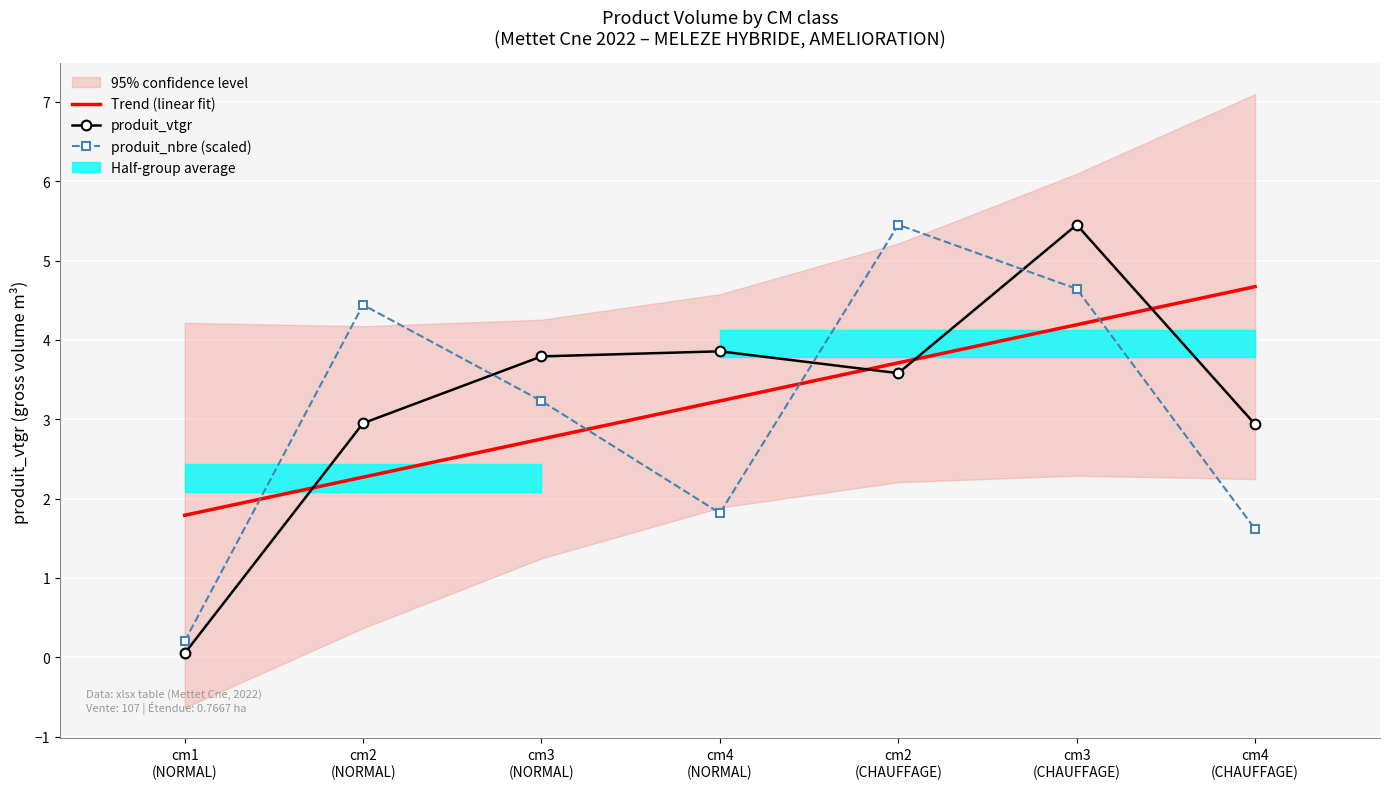

Rank the series at cm1
(NORMAL) from lowest to highest value.

produit_vtgr, produit_nbre (scaled), Trend (linear fit)